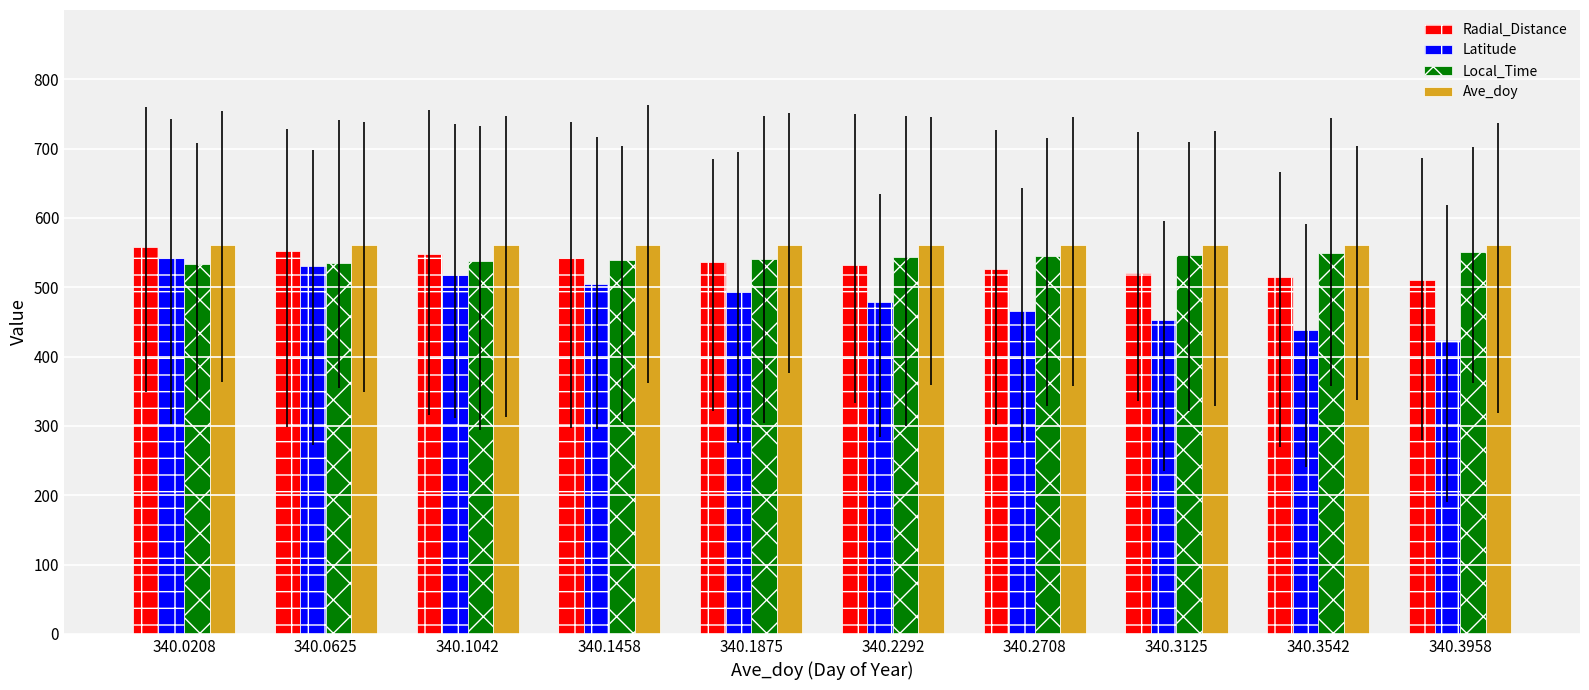

What is the value of the Latitude bar at the 2nd from the left?

530.0